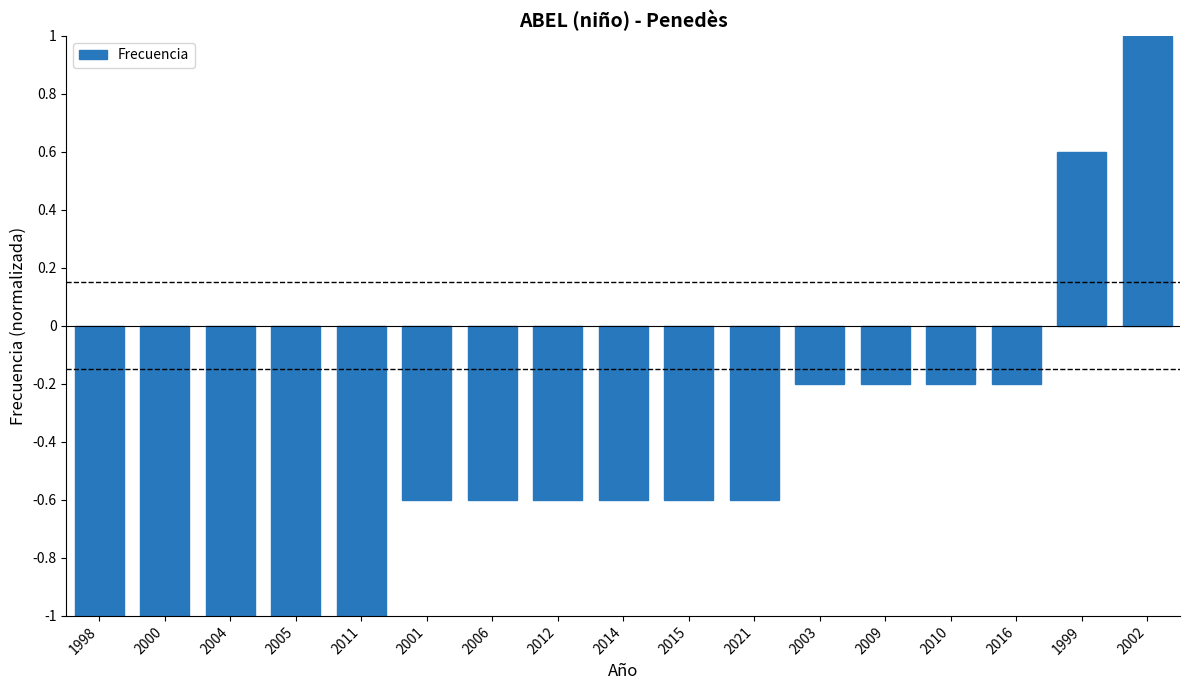

True or false: the data shows -1.8 at 2011.

False